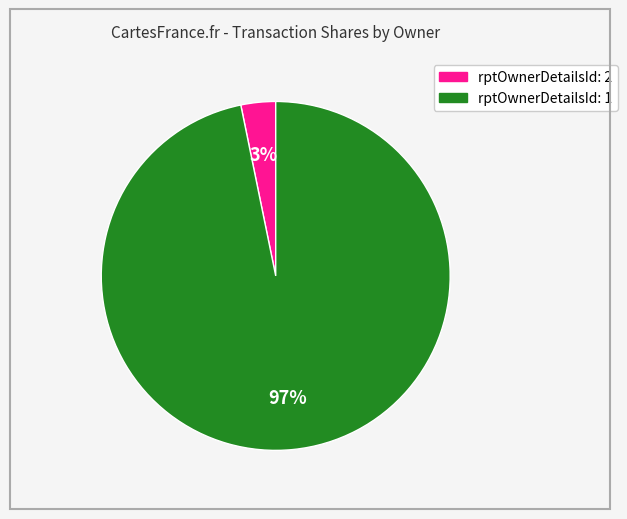

Do rptOwnerDetailsId: 1 and rptOwnerDetailsId: 2 together represent more than half of the pie?

Yes